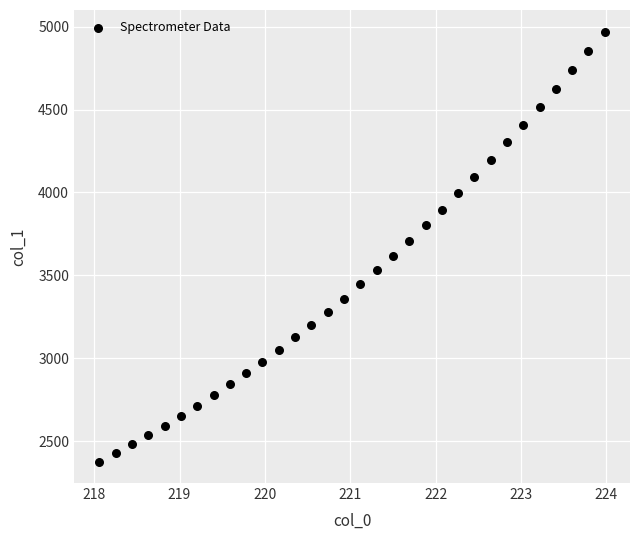

What is the range of X values (max minus min)?

5.9